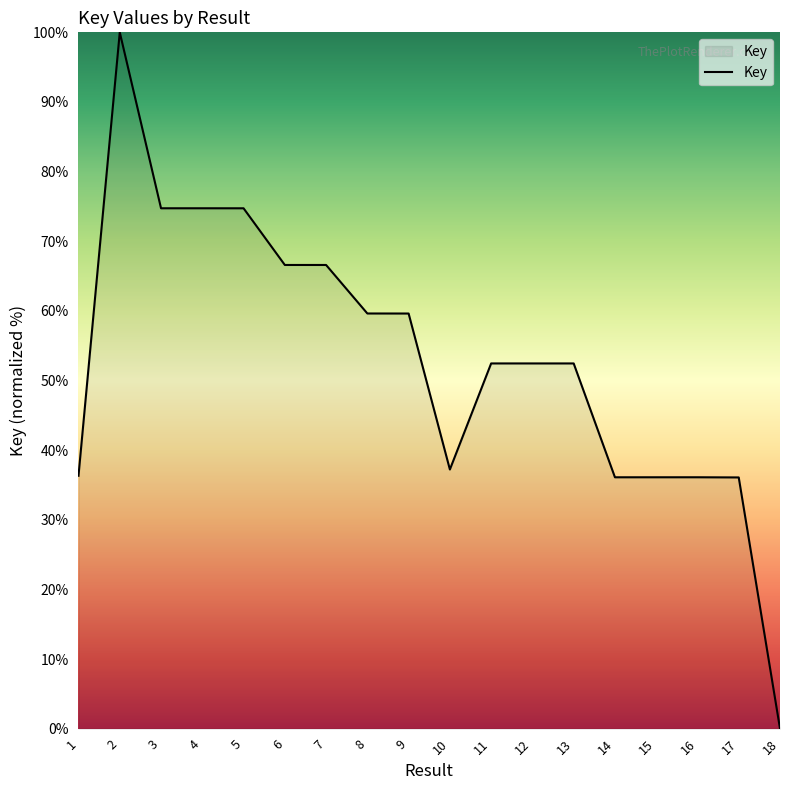

What is the change in value from 5 to 18?

-74.7